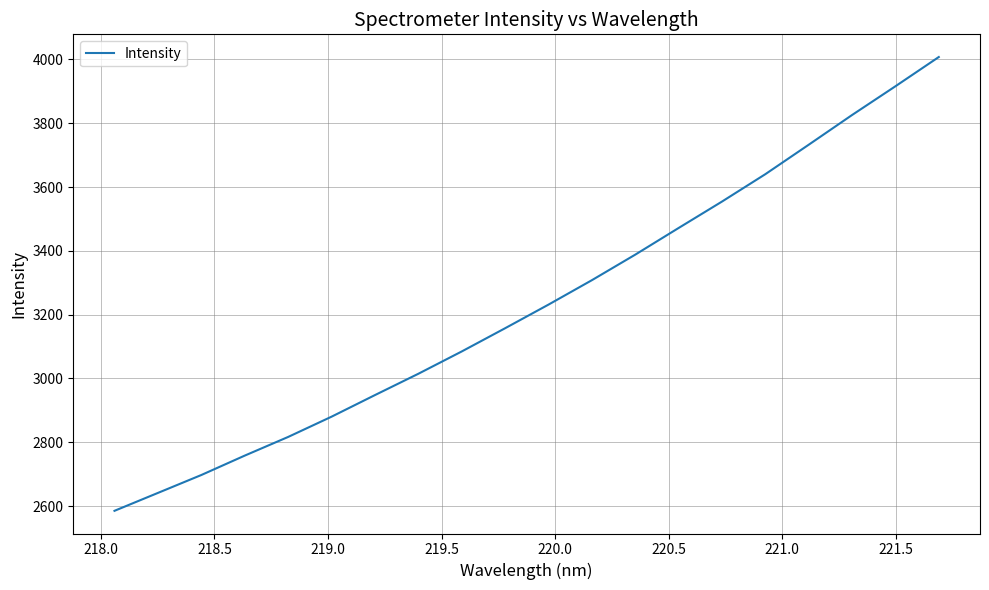

What is the smallest value displayed?

2585.0